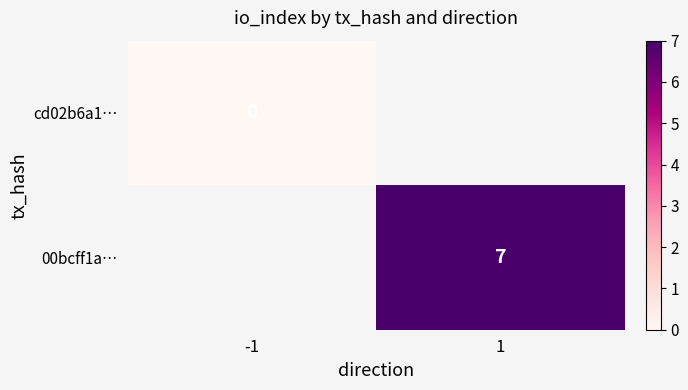

Is the value of cd02b6a1… at -1 greater than the value of 00bcff1a… at 1?

No